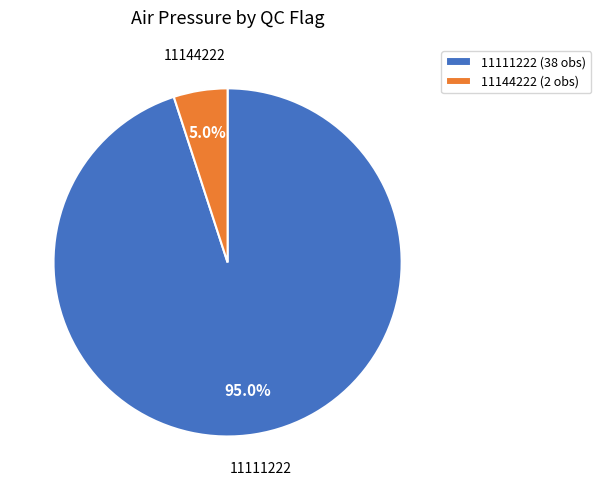

Combined, do 11111222 (38 obs) and 11144222 (2 obs) account for over 50%?

Yes